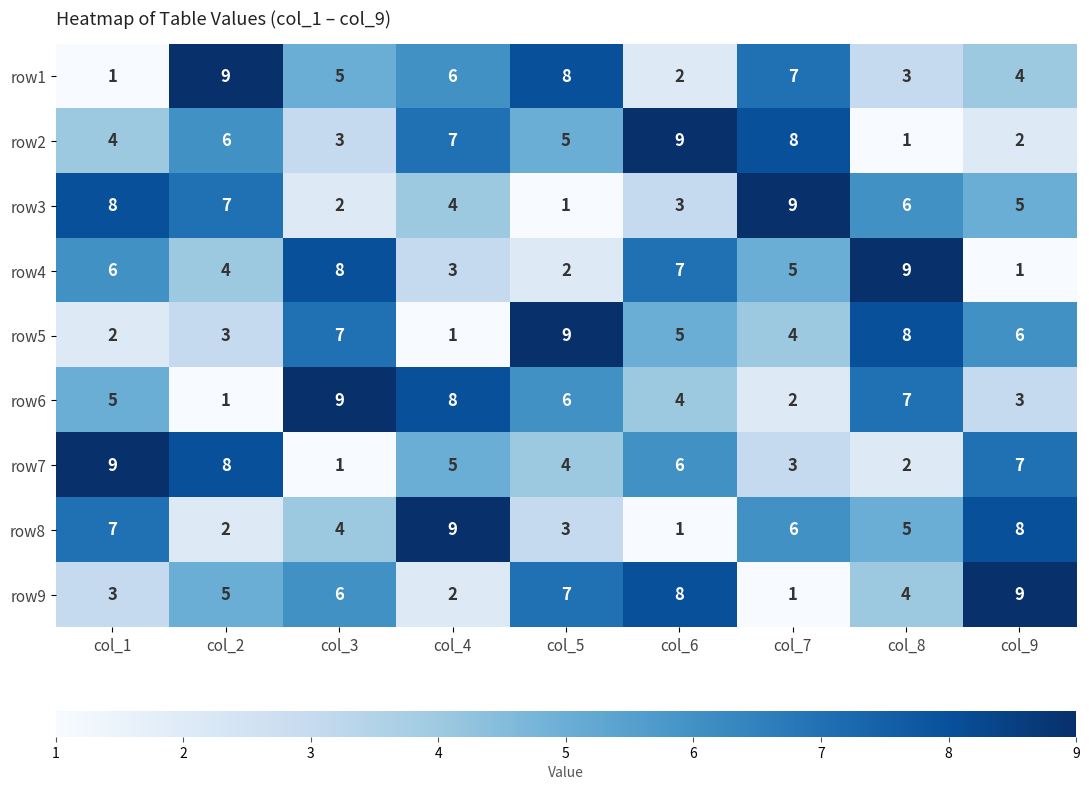

What is the total value across all series at col_1?

45